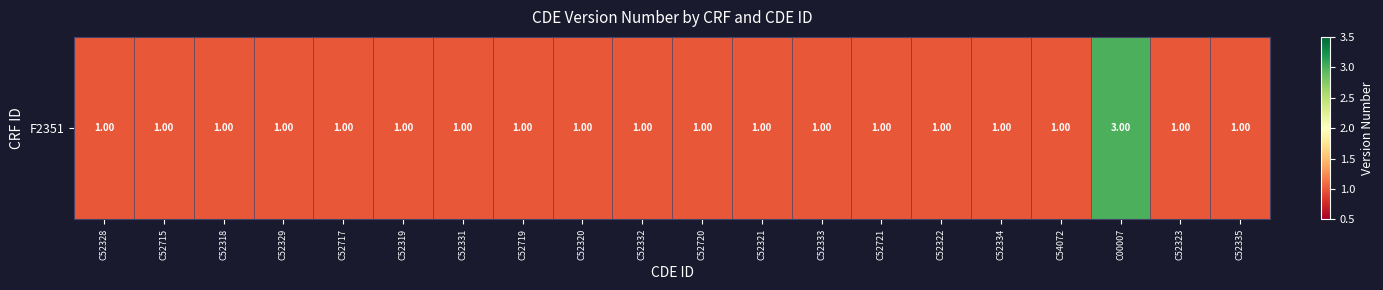

What is the sum of all values?

22